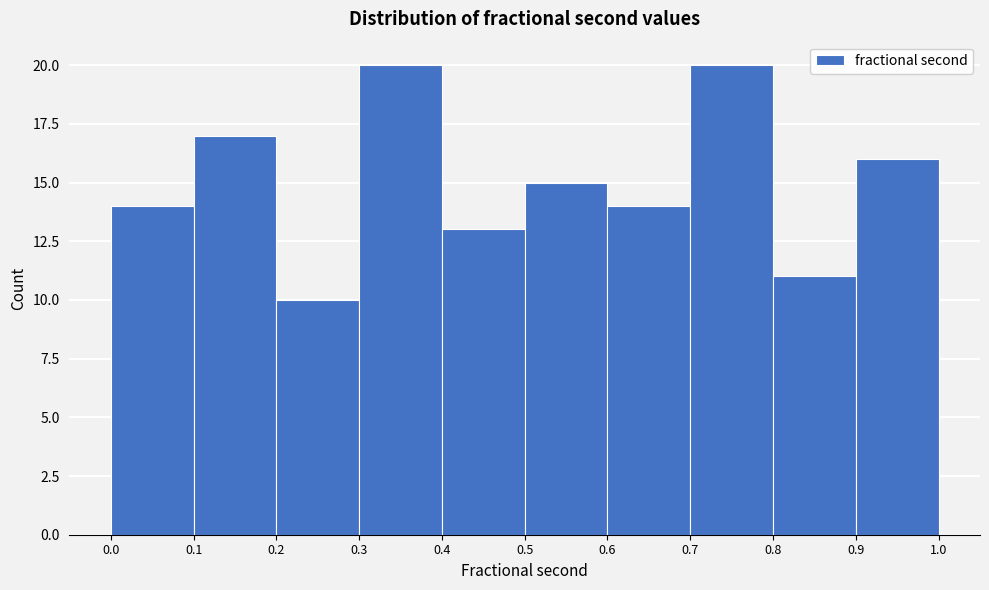

How tall is the bar that spans 0.9 to 1.0 on the x-axis? The values are not printed on the chart, so give them approximately, as read against the axis.

16